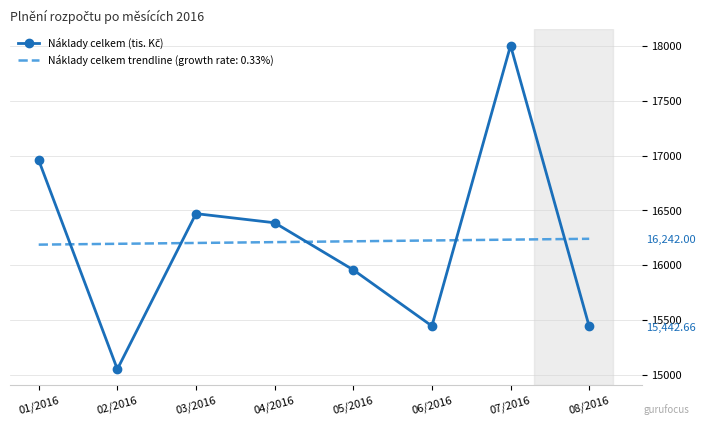

What is the minimum value shown in the chart?

15052.9